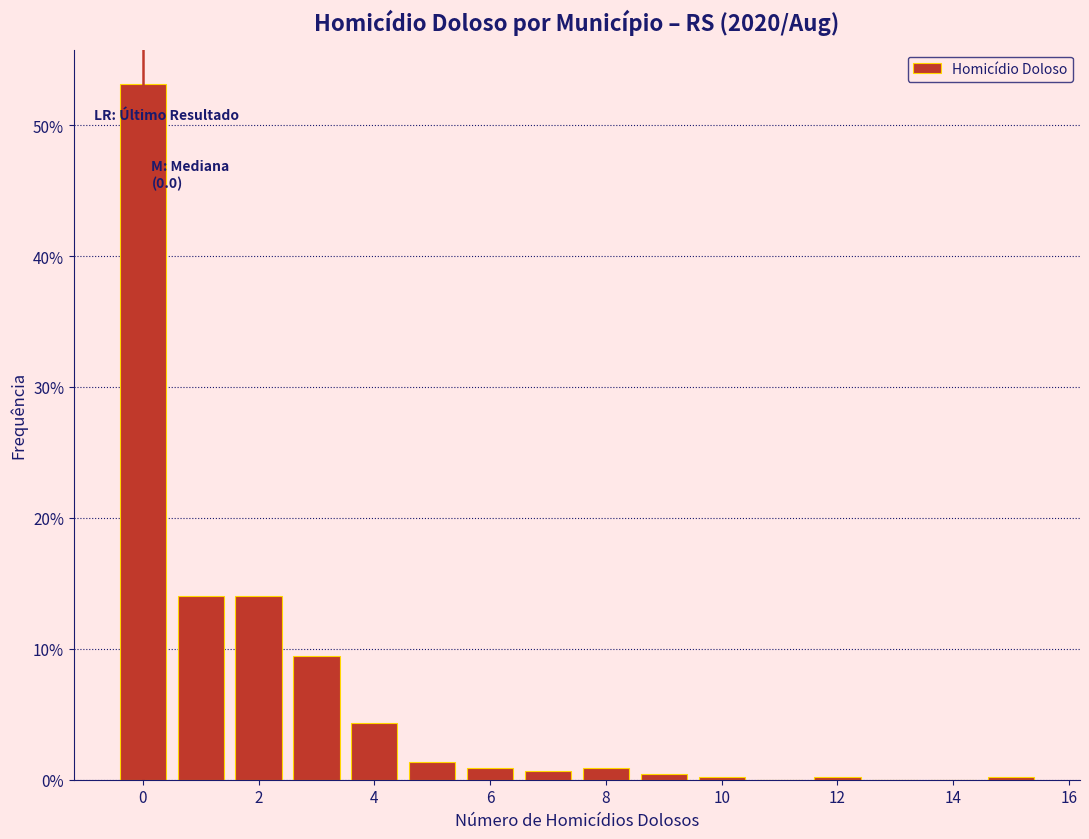

Over which range of the x-axis is the bar tallest?

-0.5 to 0.5